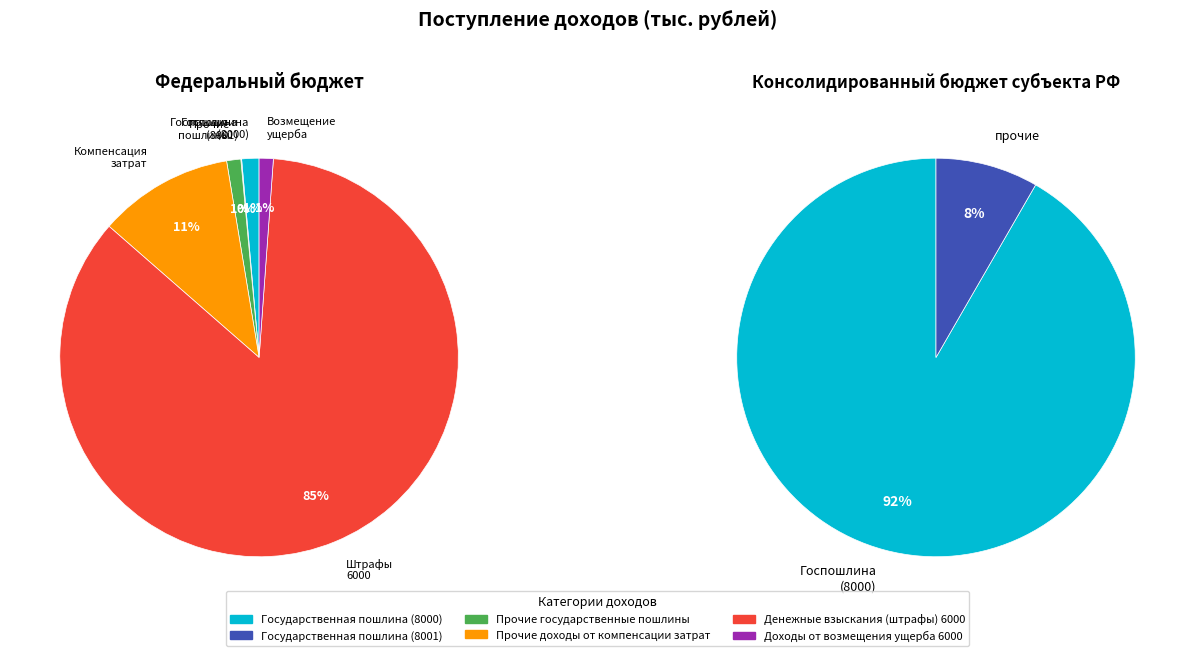

To the nearest percent, what portion does Доходы от возмещения ущерба 6000 represent?

1%